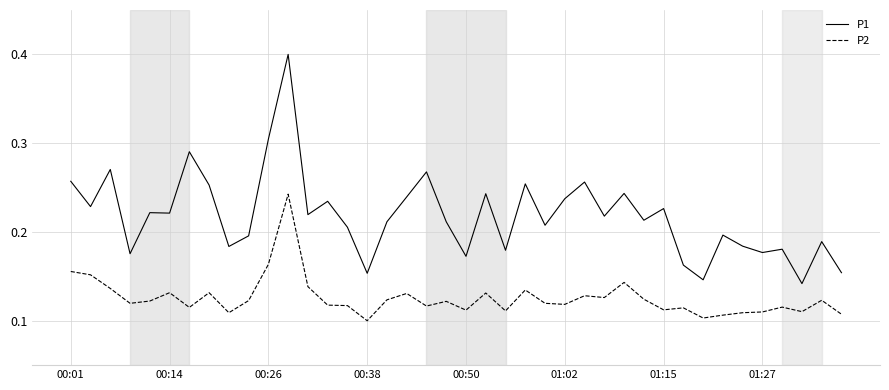

Which series has the largest total across all categories?

P1